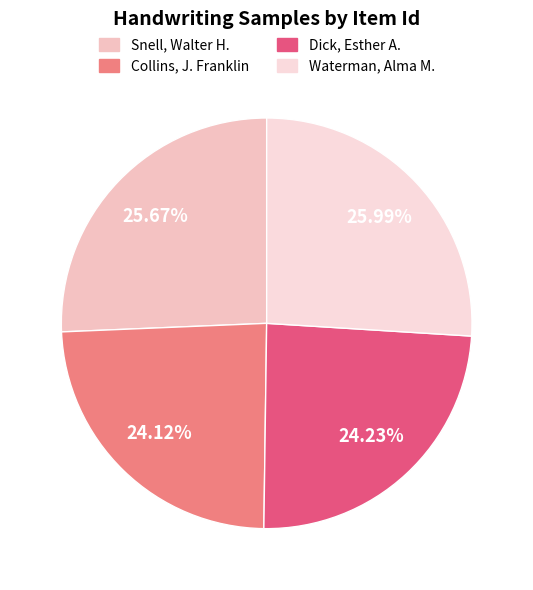

What portion of the pie excludes Collins, J. Franklin?

75.9%